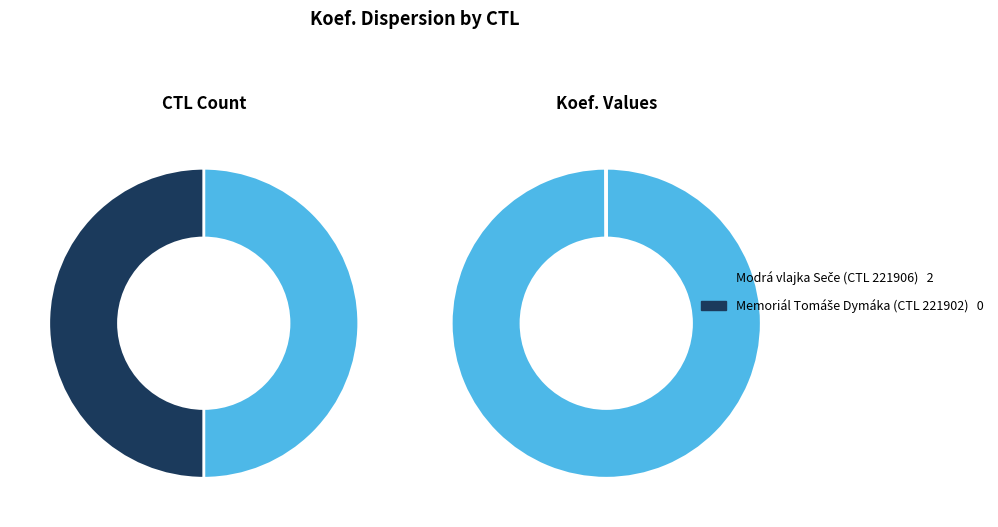

What is the majority slice?

221906